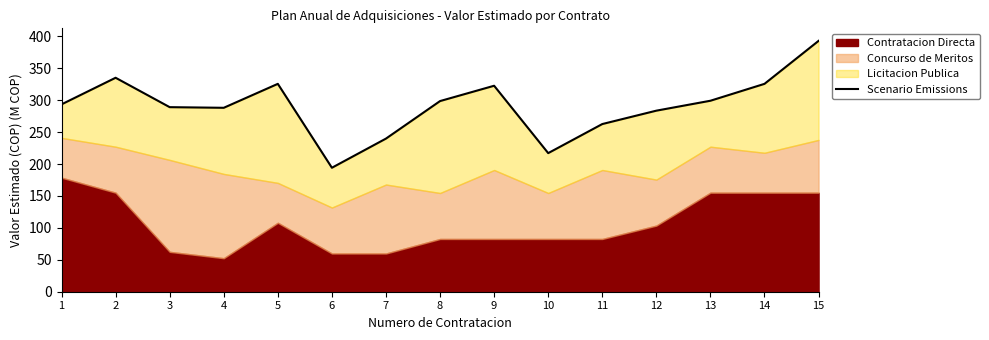

The value at 14 is 452.0. True or false?

False